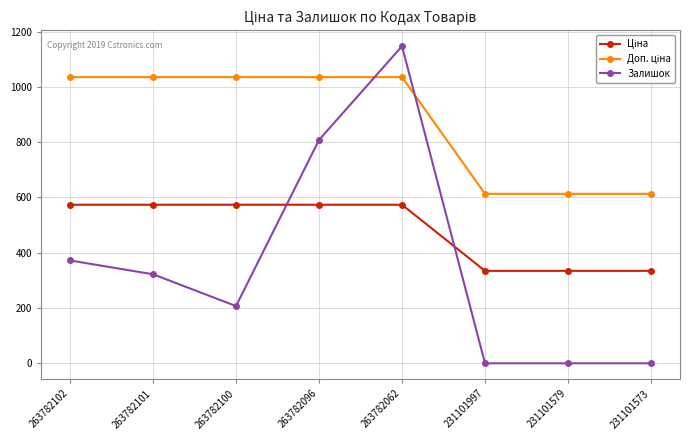

Which series changed the most between 263782101 and 263782062?

Залишок